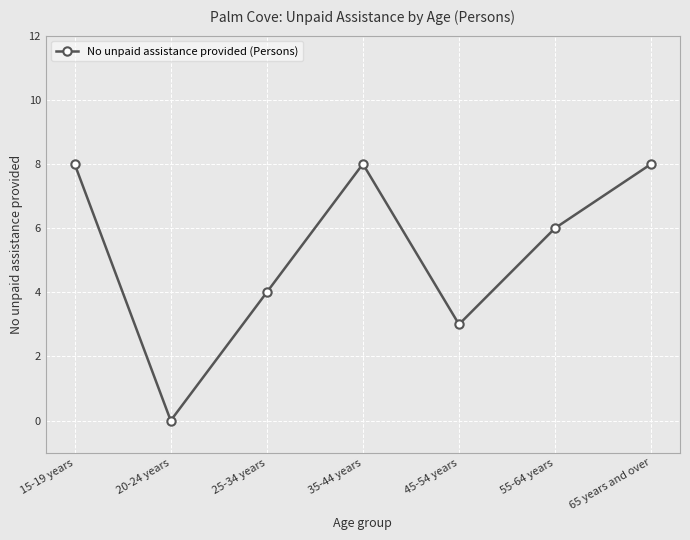

How many values are below 6?

3